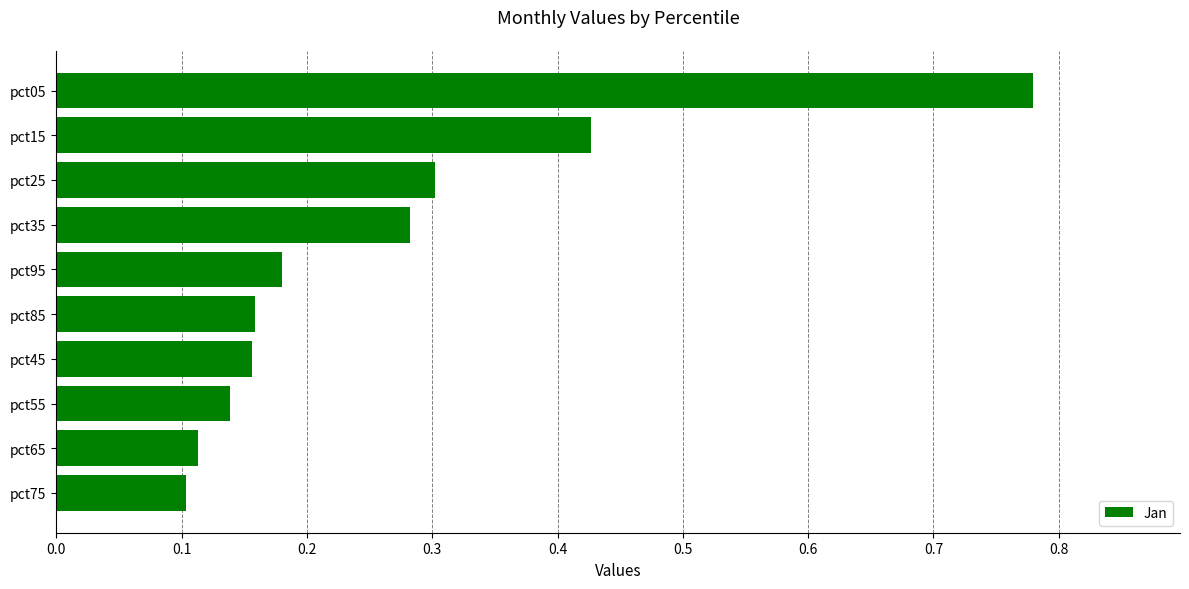

How many bars are there in total?

10